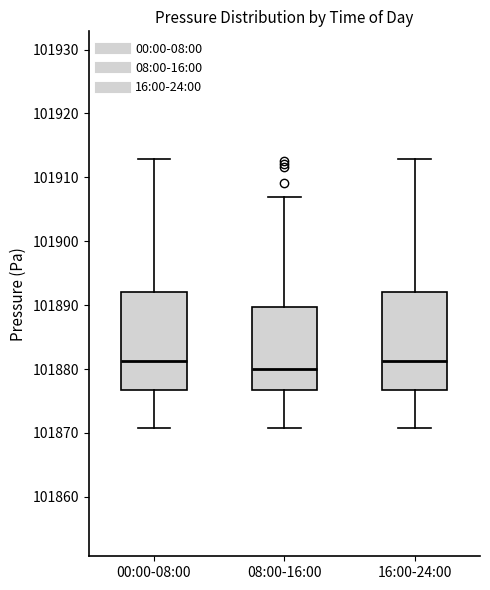

Reading left to right, transcribe this box plot: for each box, give where its median line is, the range the box spans, and where its two whiskers end, as read against the y-axis. The values are not printed on the chart, so give them approximately, as read against the axis.

00:00-08:00: median 101881, box 101877 to 101892, whiskers 101871 to 101913
08:00-16:00: median 101880, box 101877 to 101890, whiskers 101871 to 101907
16:00-24:00: median 101881, box 101877 to 101892, whiskers 101871 to 101913